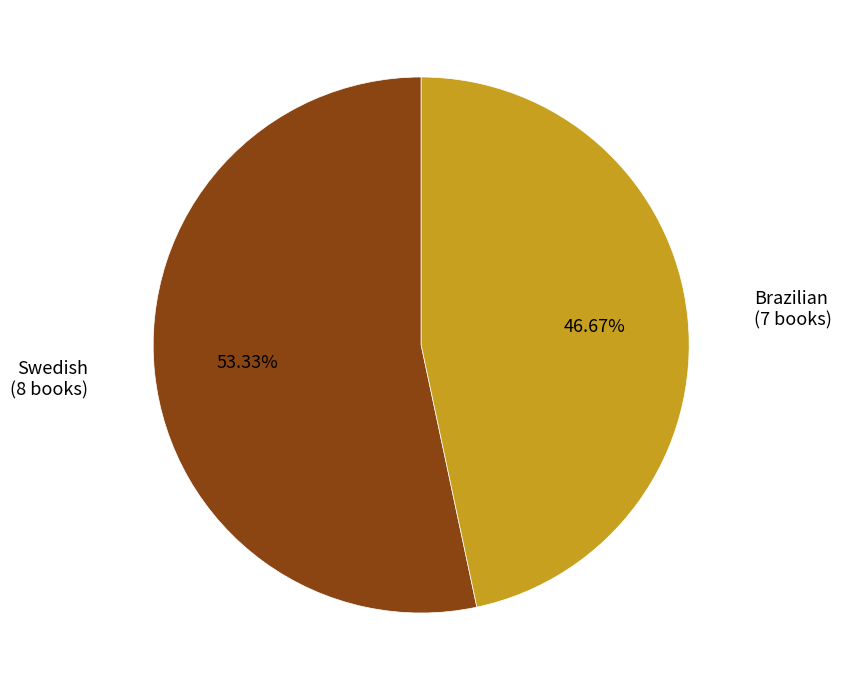

Does any single category account for the majority?

Yes